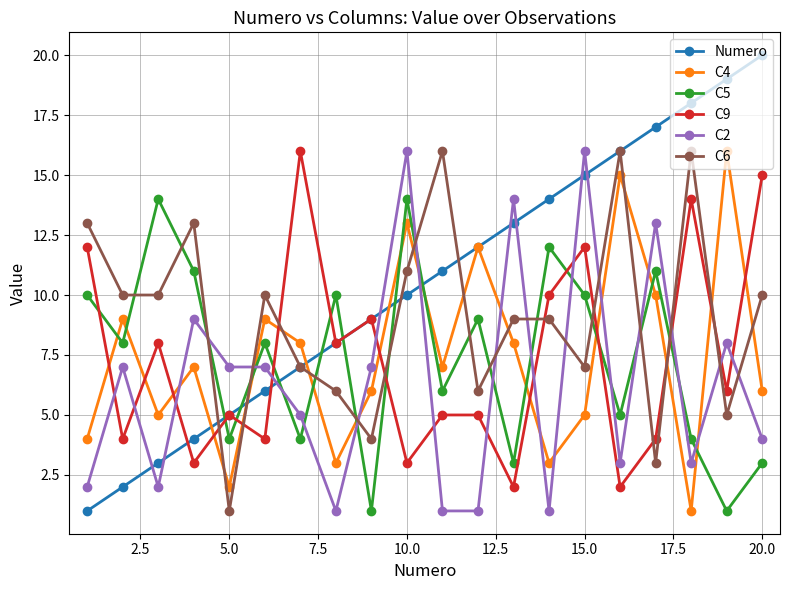

Which series has the largest total across all categories?

Numero